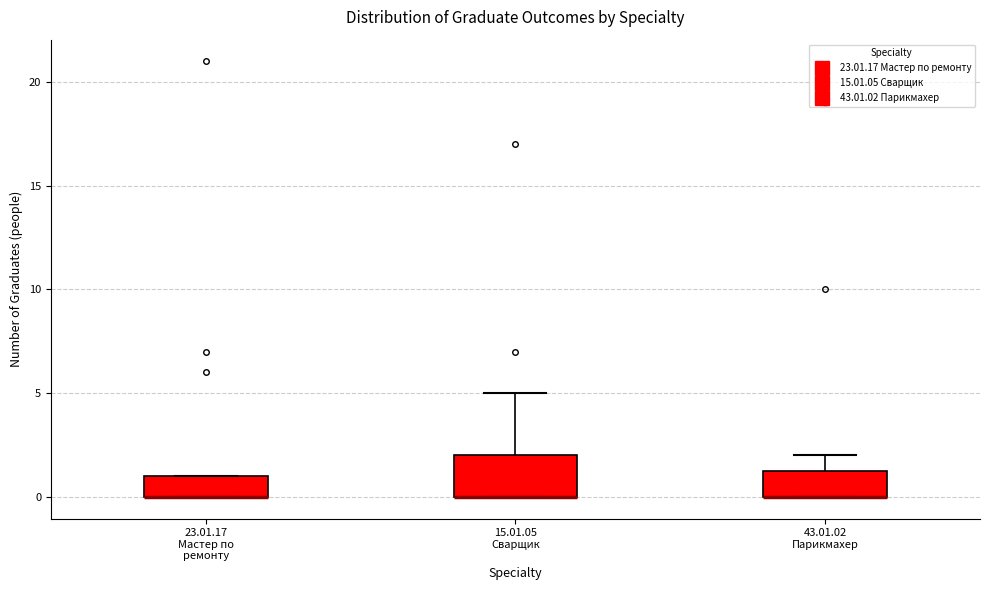

Comparing the boxes themselves (not the whiskers), which one is the tallest?

15.01.05 Сварщик